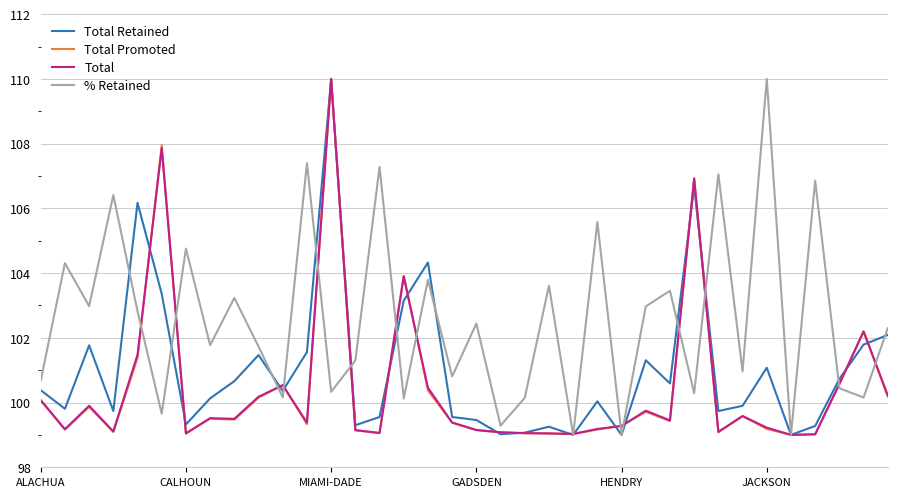

What is the minimum value shown in the chart?

99.0